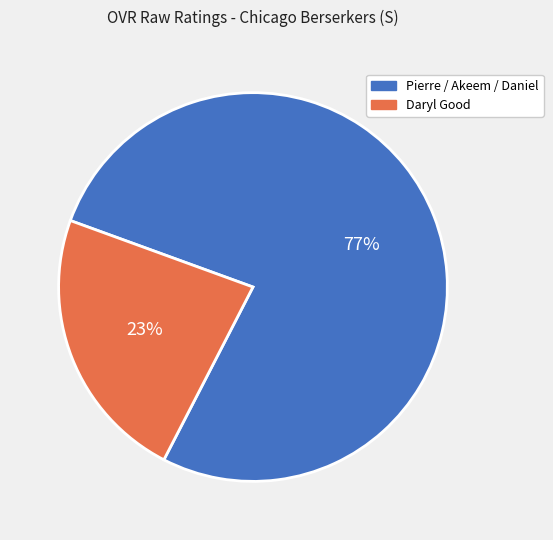

Does any single category account for the majority?

Yes